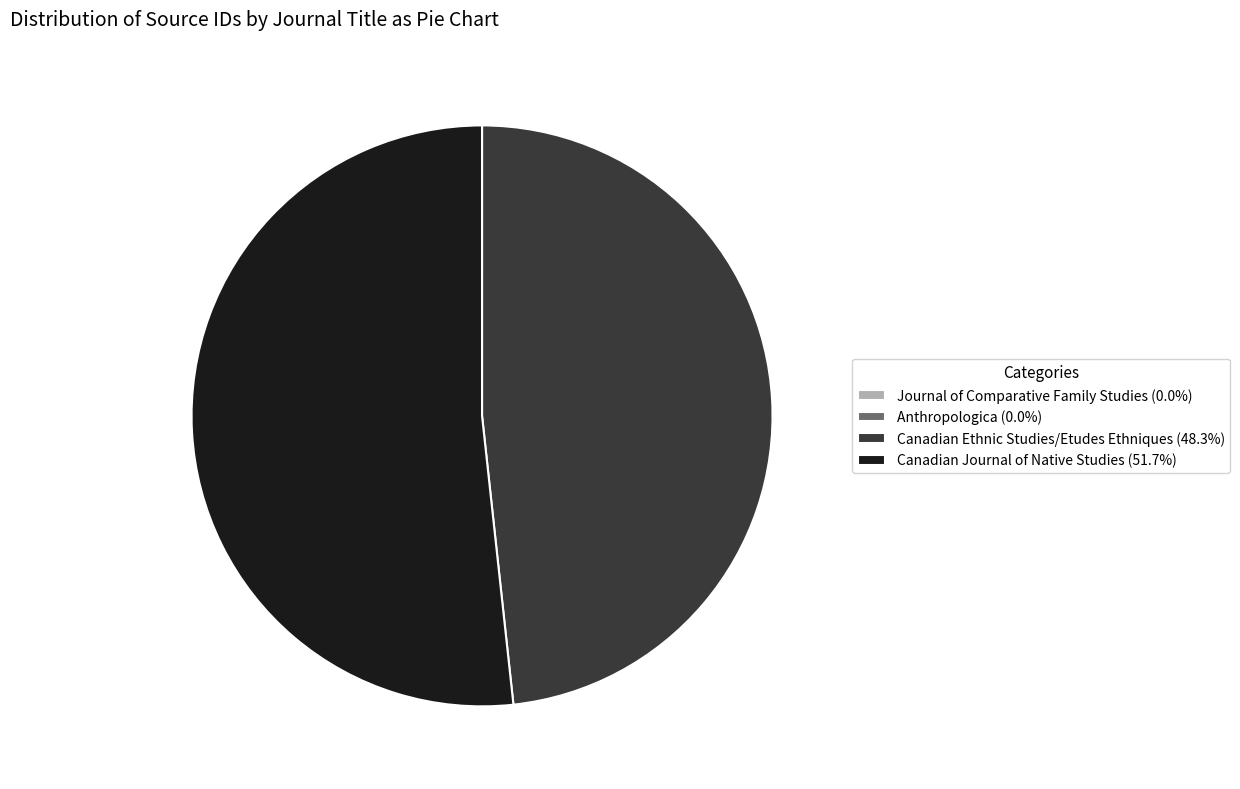

Does Canadian Journal of Native Studies (51.7%) represent more than half of the total?

Yes